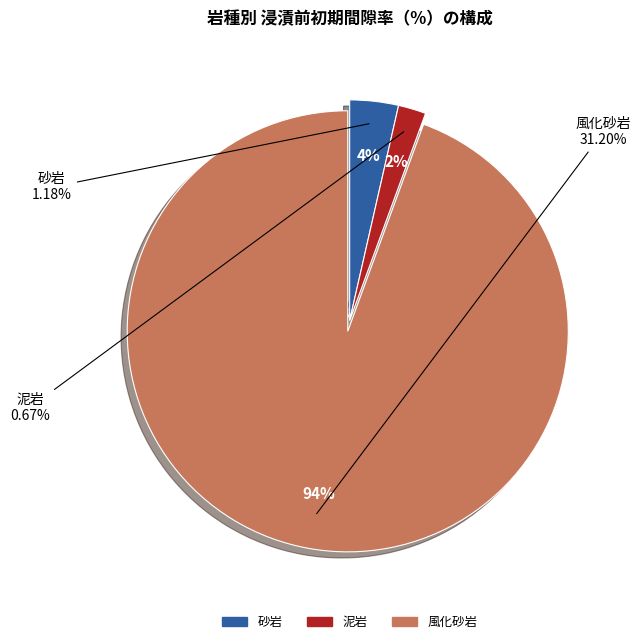

Which has a higher value, 風化砂岩 or 砂岩?

風化砂岩